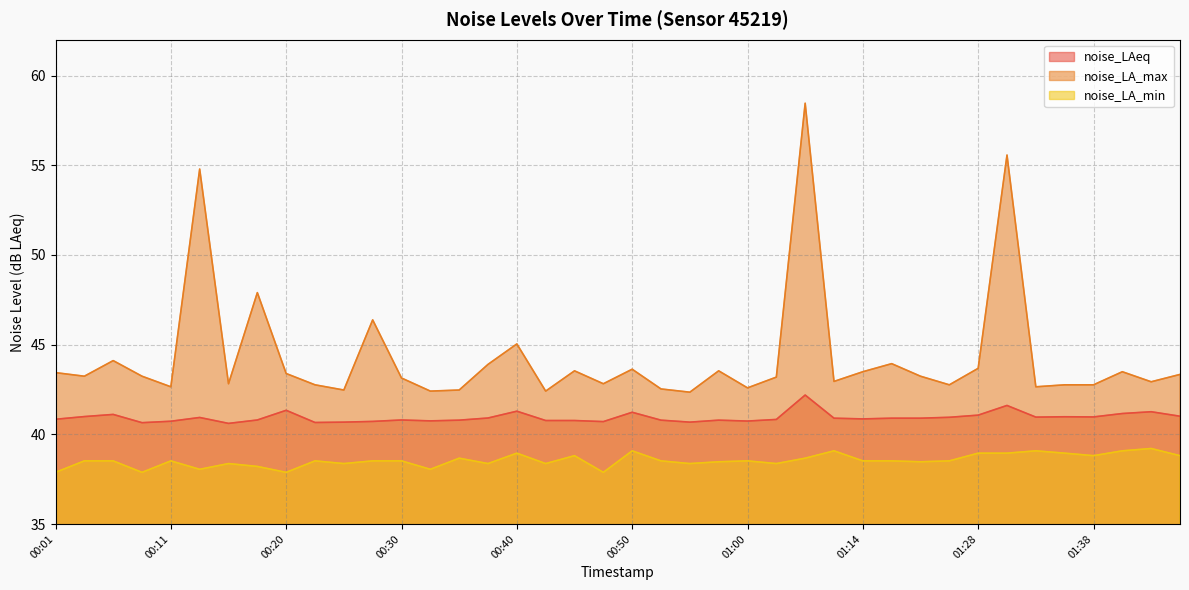

The noise_LA_min series shows 38.2 at 00:18. True or false?

True